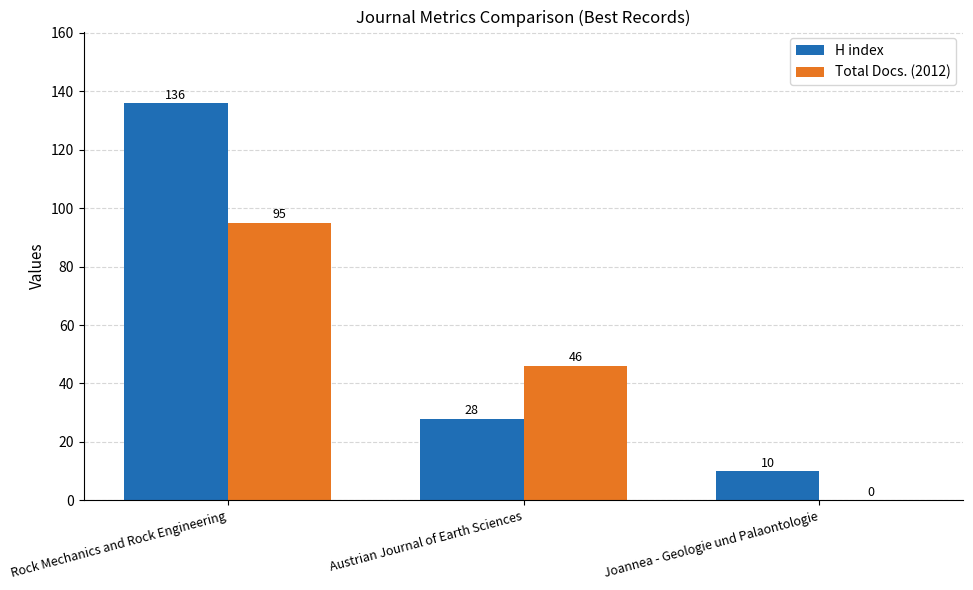

Which series has the widest spread of values?

H index